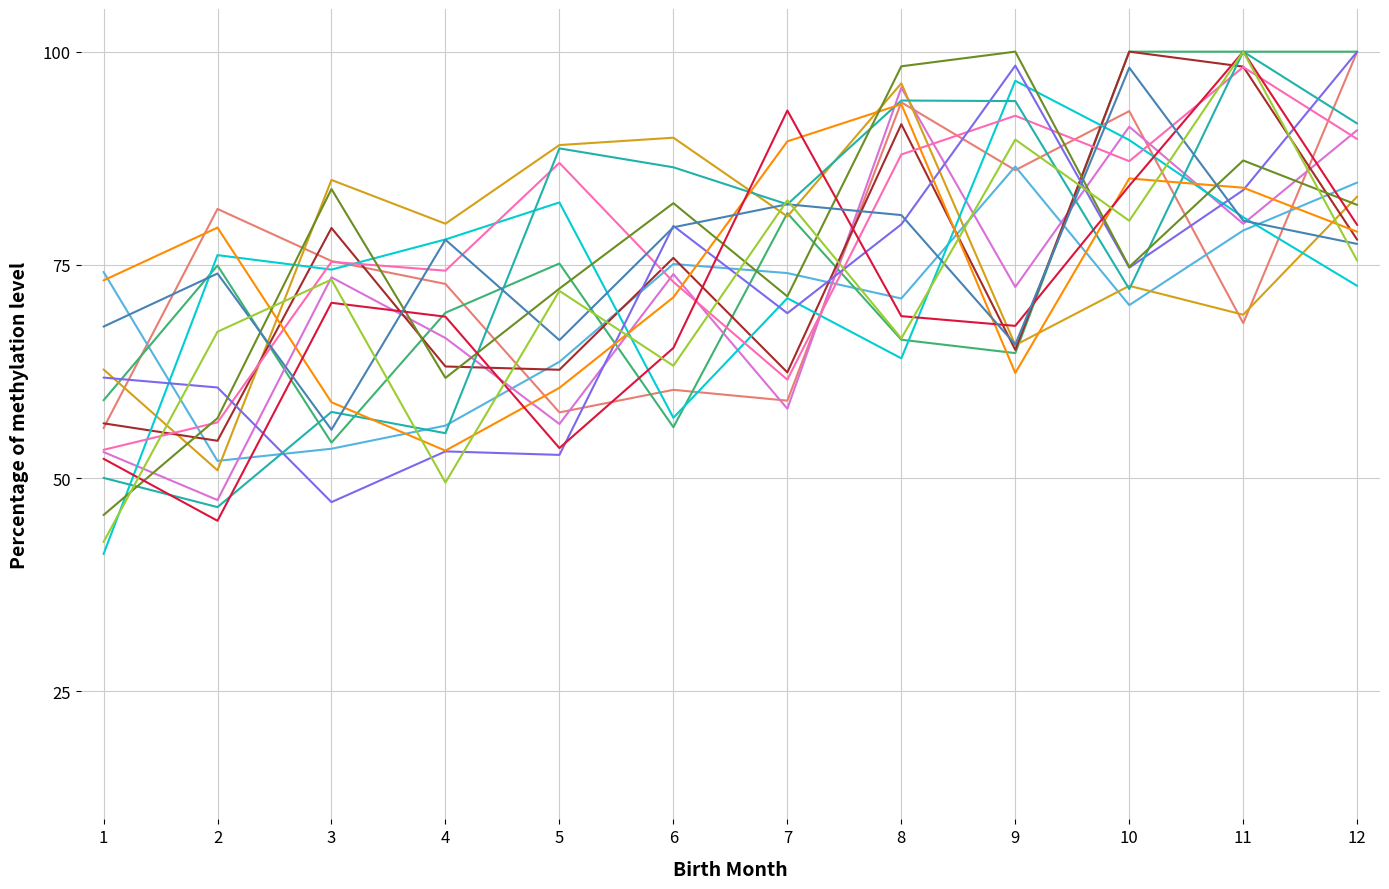

What is the difference between the highest and lowest values at 3?

37.8